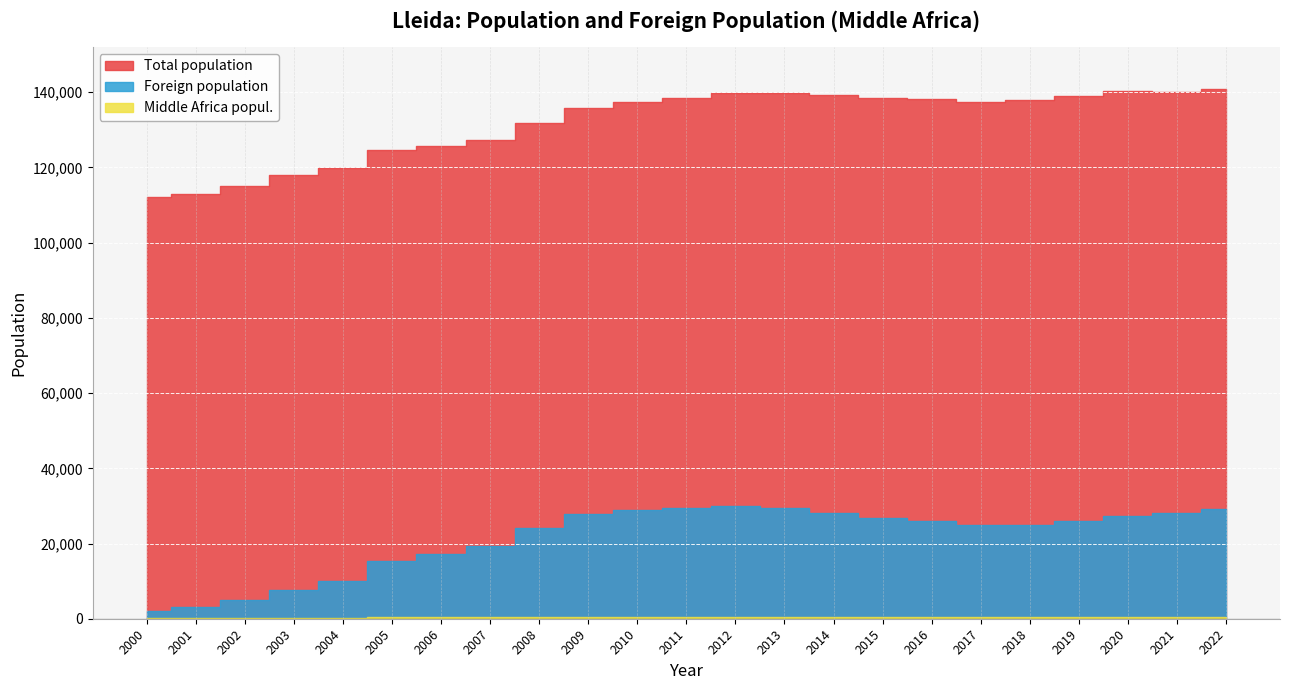

What is the difference between the maximum and minimum values in the Middle Africa popul. series?

467